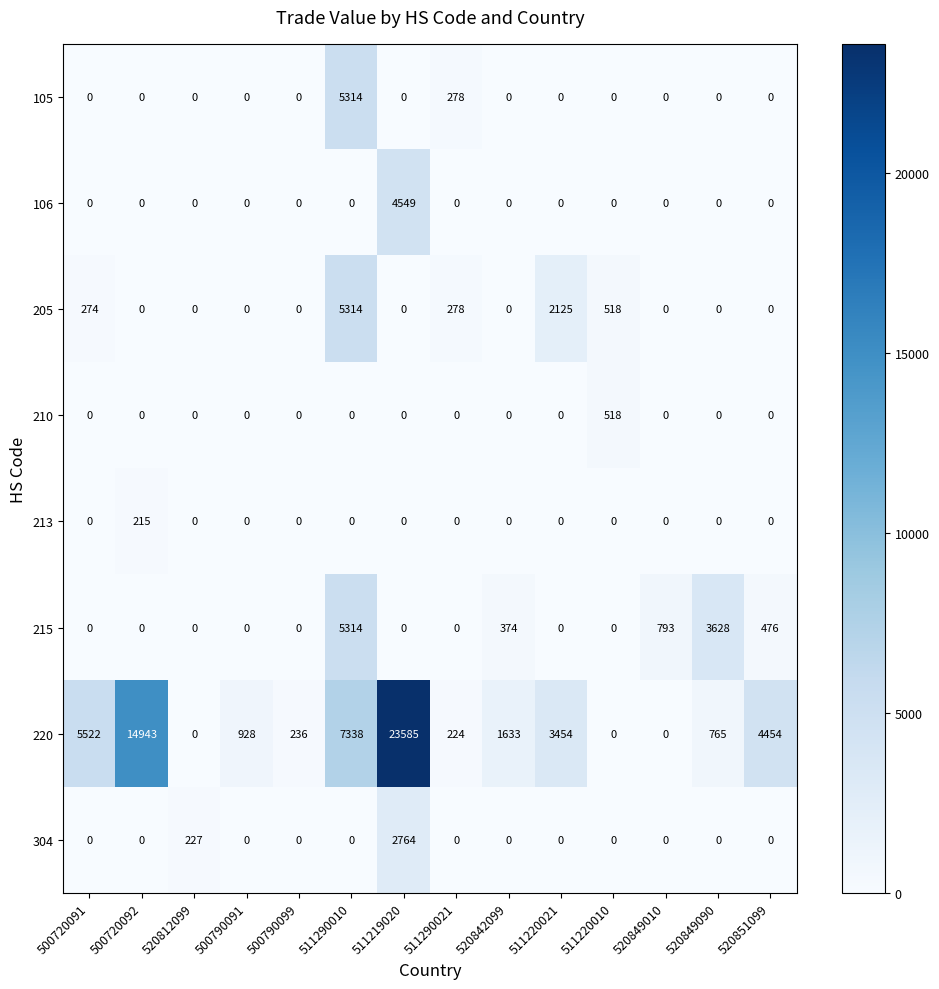

What is the maximum value shown in the chart?

23585